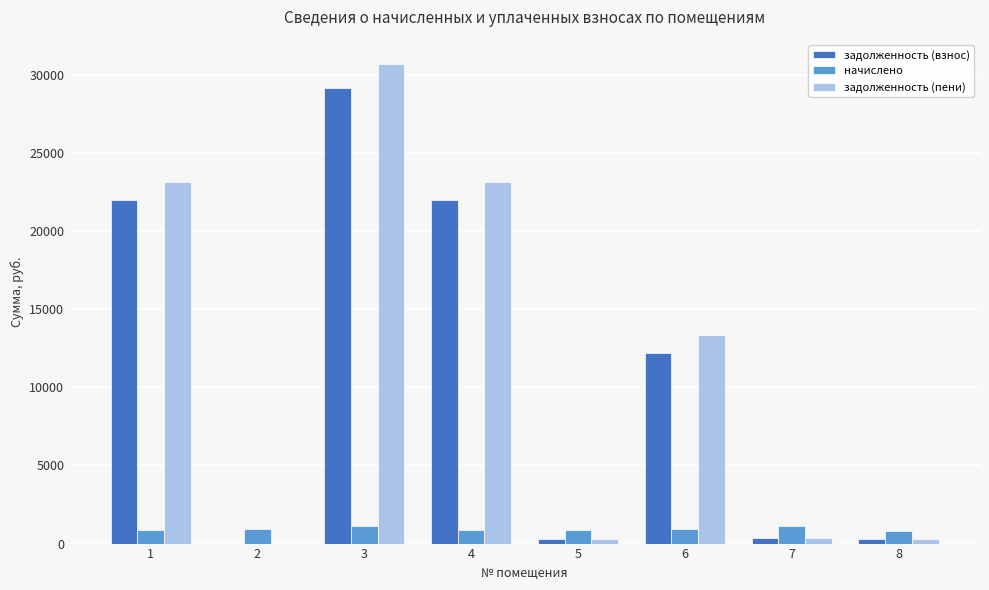

Does the chart contain stacked bars?

No